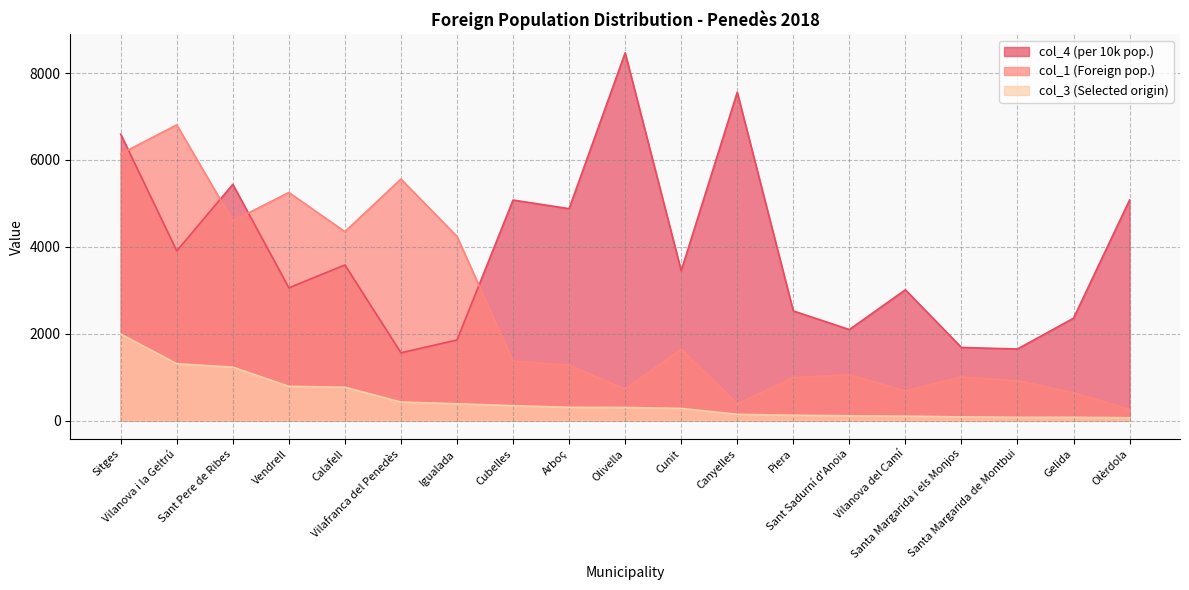

What position from the left is Olèrdola?

19